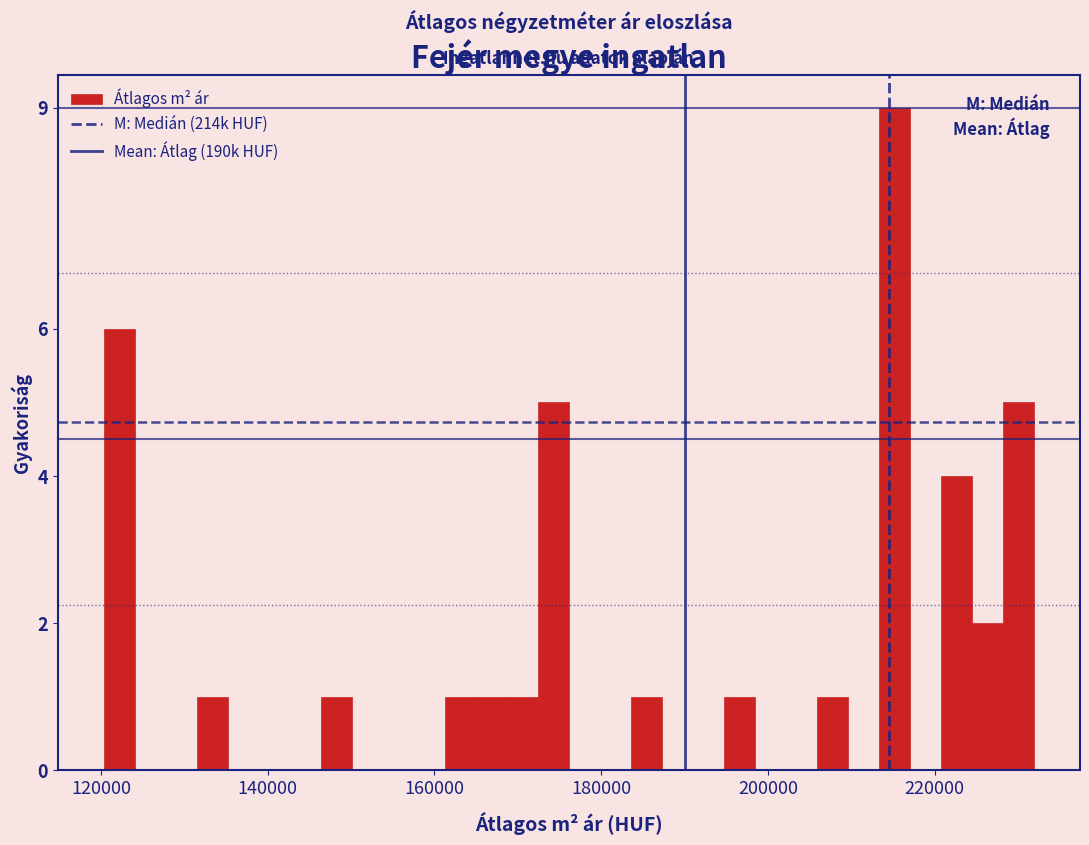

Read against the x-axis, roughly where is the centre of the tallest bar?

216000